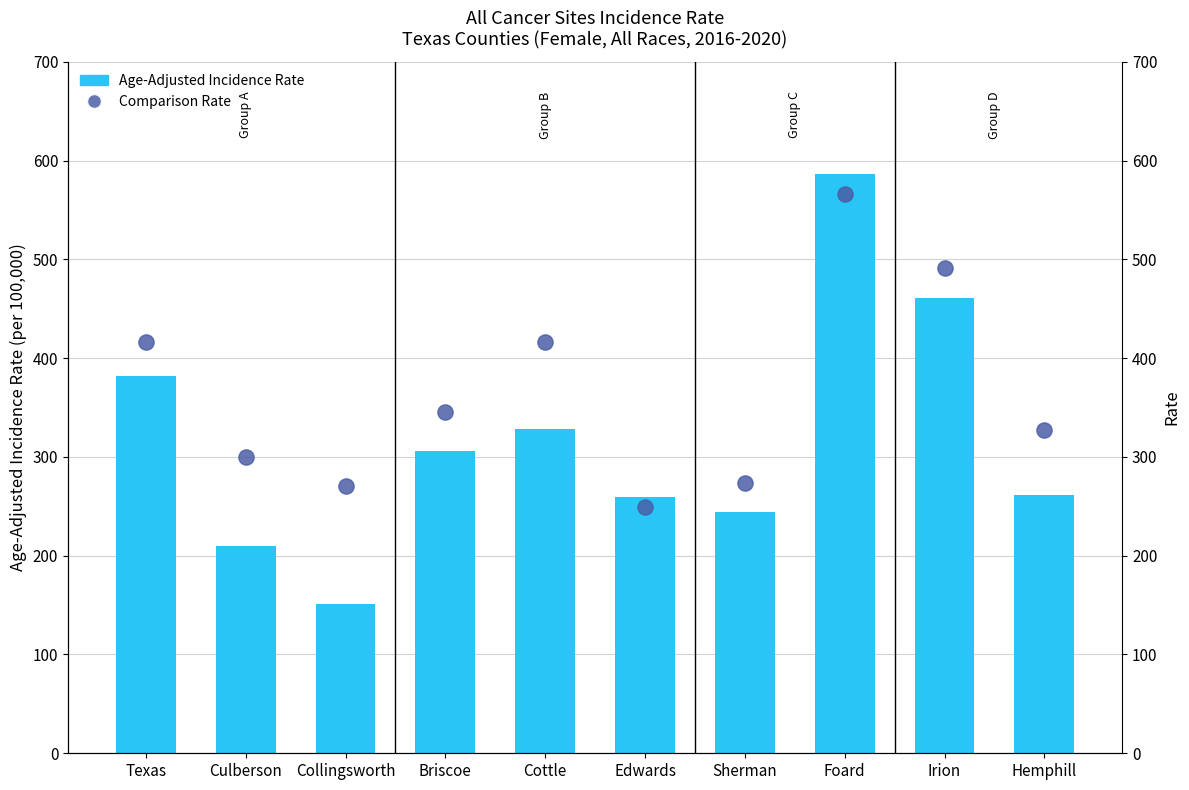

Which series contains the highest Y value?

Age-Adjusted Incidence Rate